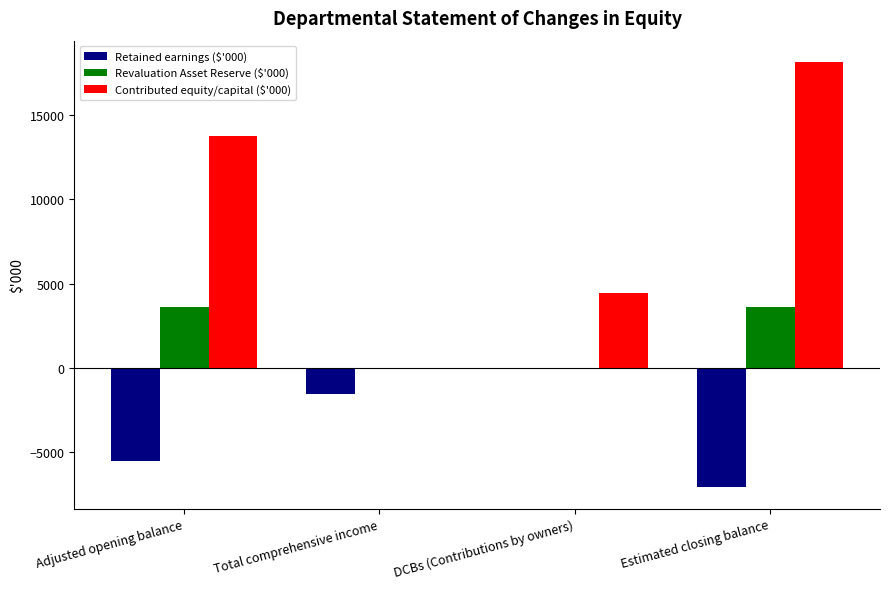

Reading left to right, what are all the values shown in this chart?

Retained earnings ($'000): Adjusted opening balance=-5539	Total comprehensive income=-1542	DCBs (Contributions by owners)=0	Estimated closing balance=-7081
Revaluation Asset Reserve ($'000): Adjusted opening balance=3581	Total comprehensive income=0	DCBs (Contributions by owners)=0	Estimated closing balance=3581
Contributed equity/capital ($'000): Adjusted opening balance=13721	Total comprehensive income=0	DCBs (Contributions by owners)=4418	Estimated closing balance=18139